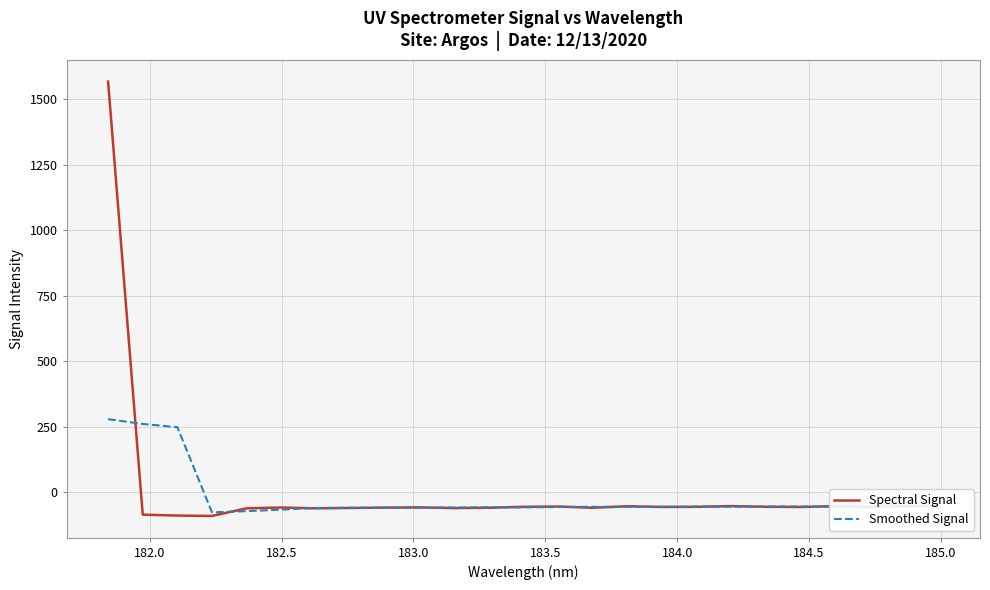

Which series has the widest spread of values?

Spectral Signal